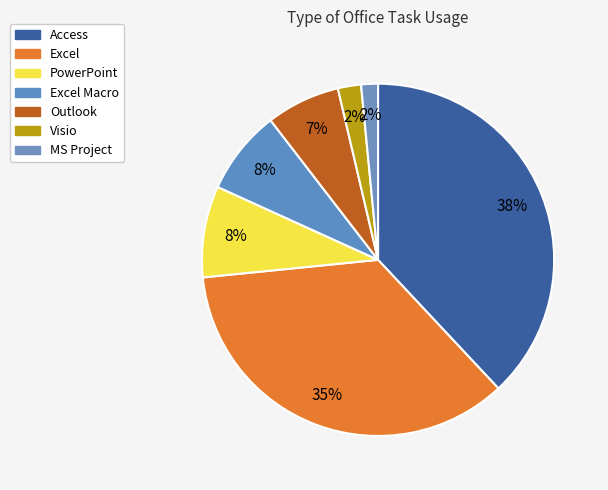

To the nearest percent, what is the average slice percentage?

14%